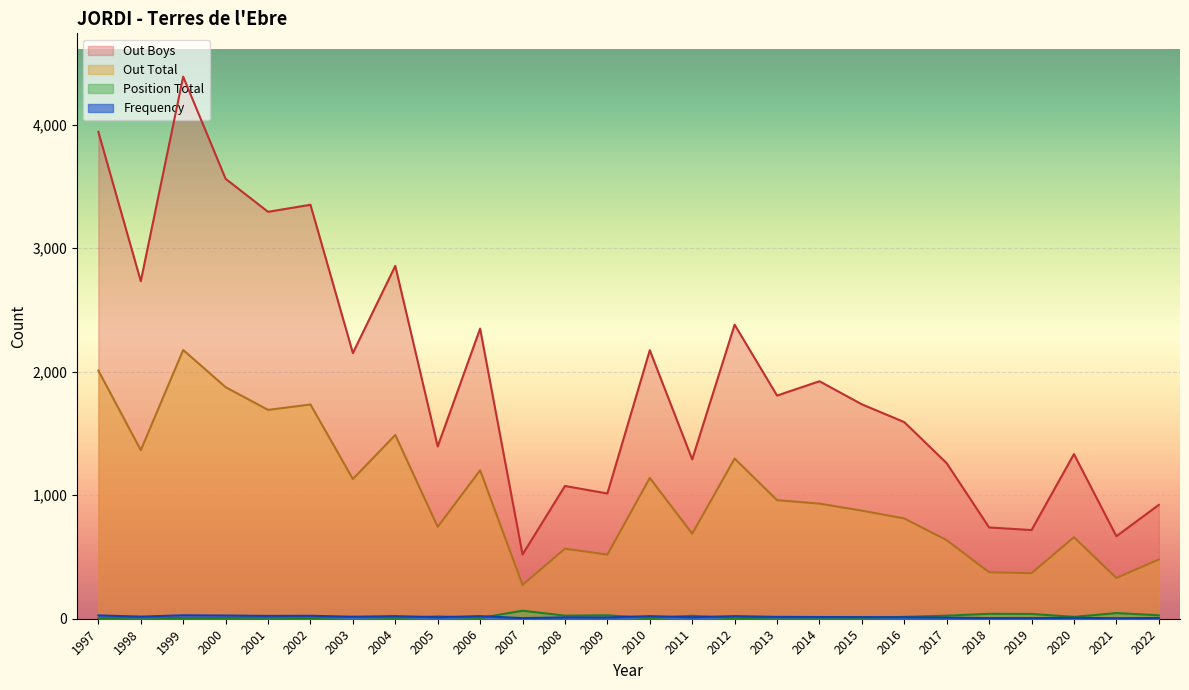

Between 2021 and 2008, which is larger?

2008